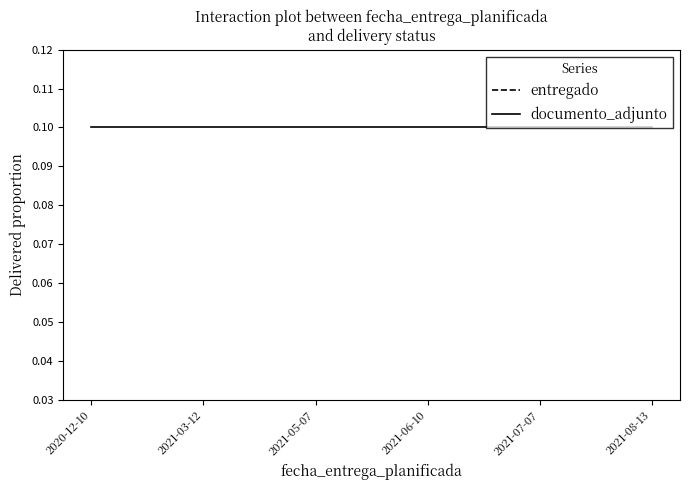

What position from the right is 2021-03-12?

5